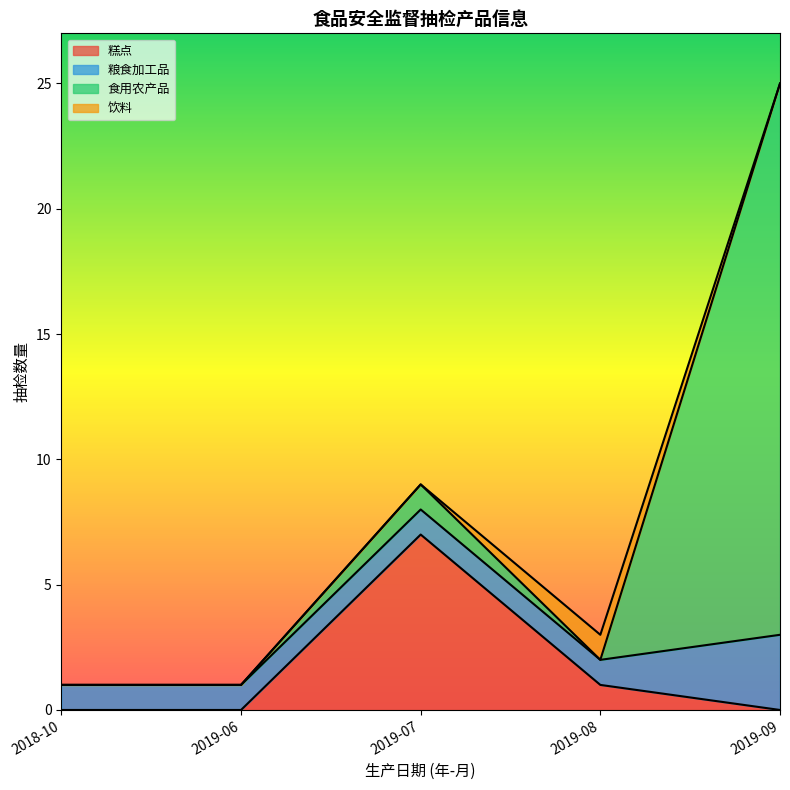

Is the value of 食用农产品 at 2019-09-16 greater than the value of 饮料 at 2019-09-14?

Yes